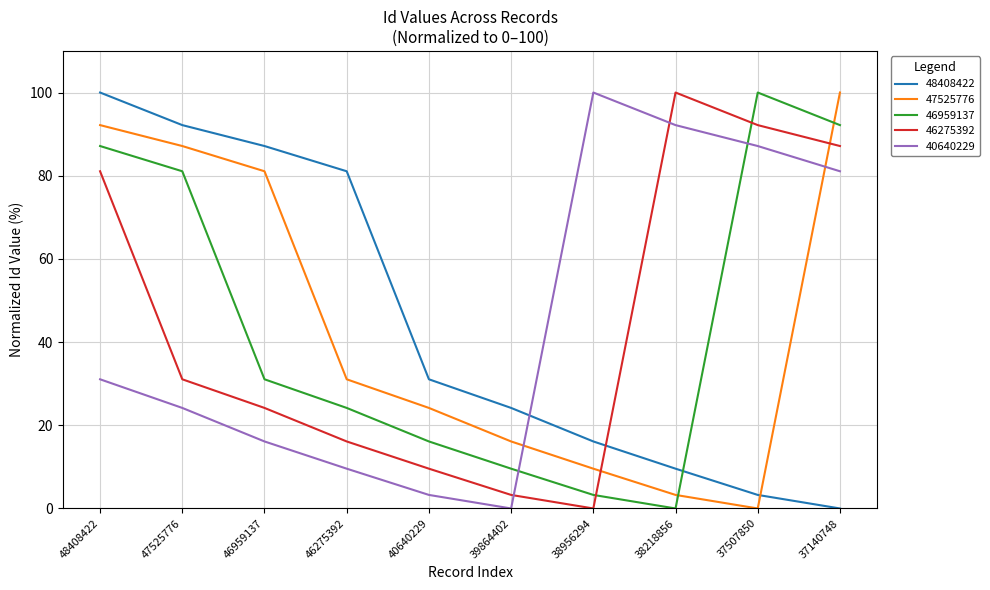

What is the sum of all 48408422 values?

444.5